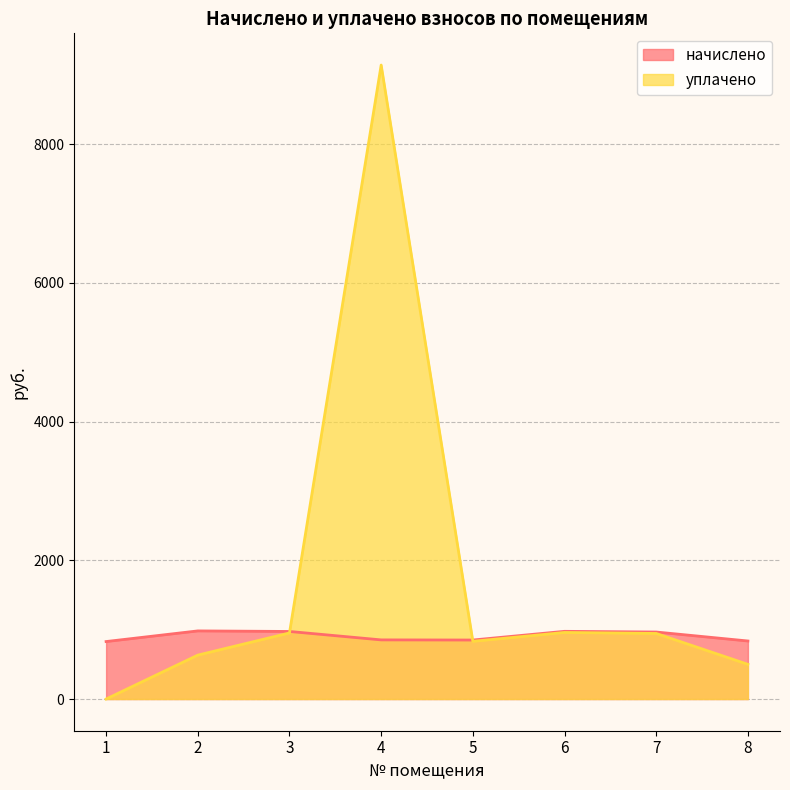

What is the highest value of the начислено series?

982.0